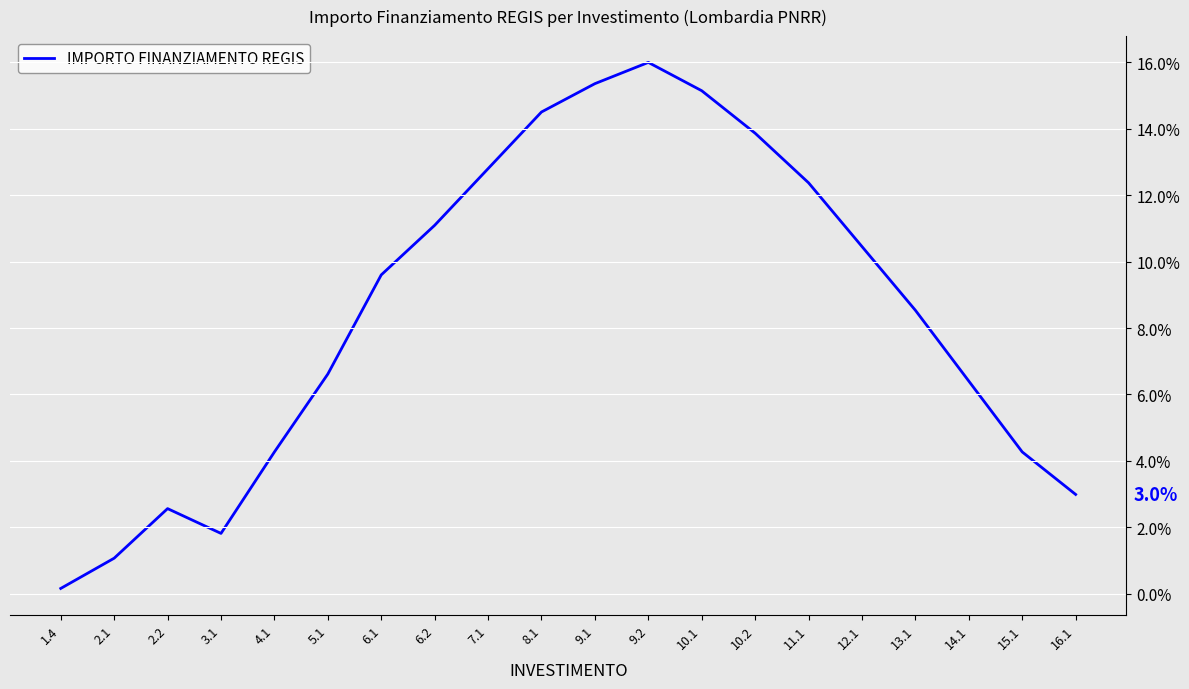

Does the chart display data point markers on the line(s)?

No